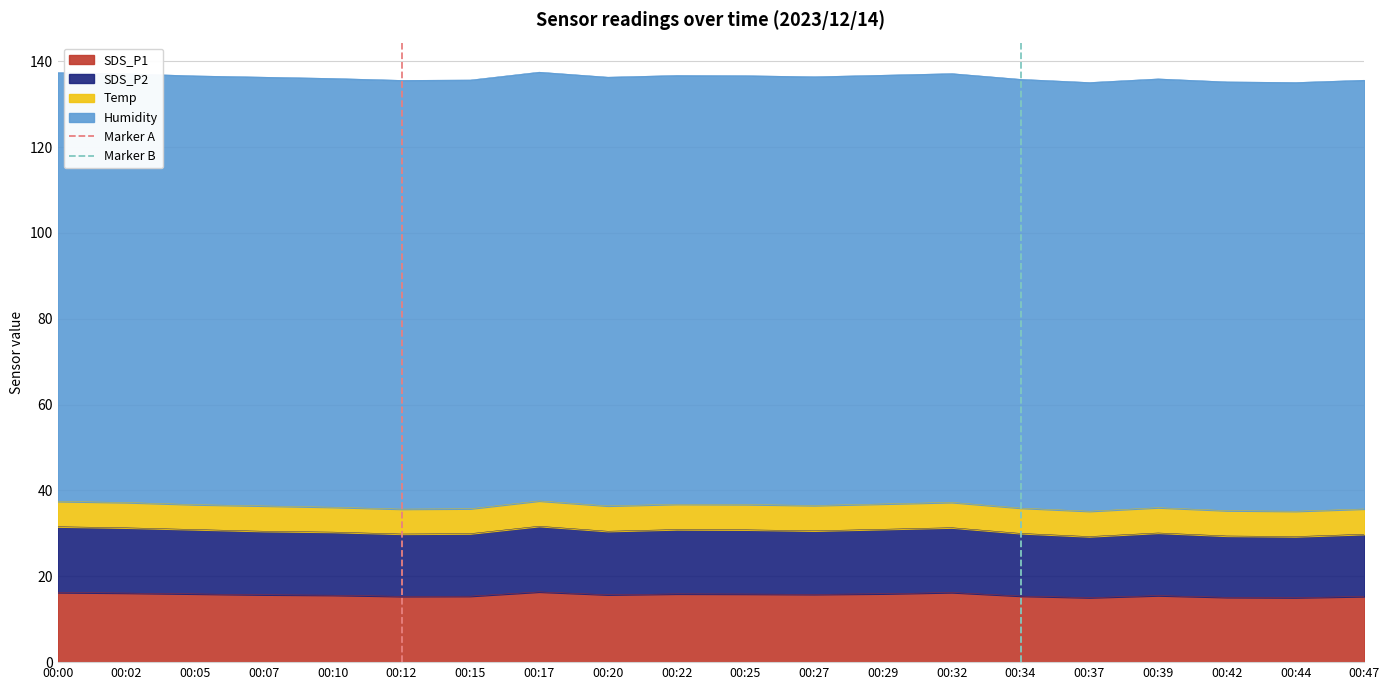

What is the difference between the maximum and minimum values in the Marker A series?

1